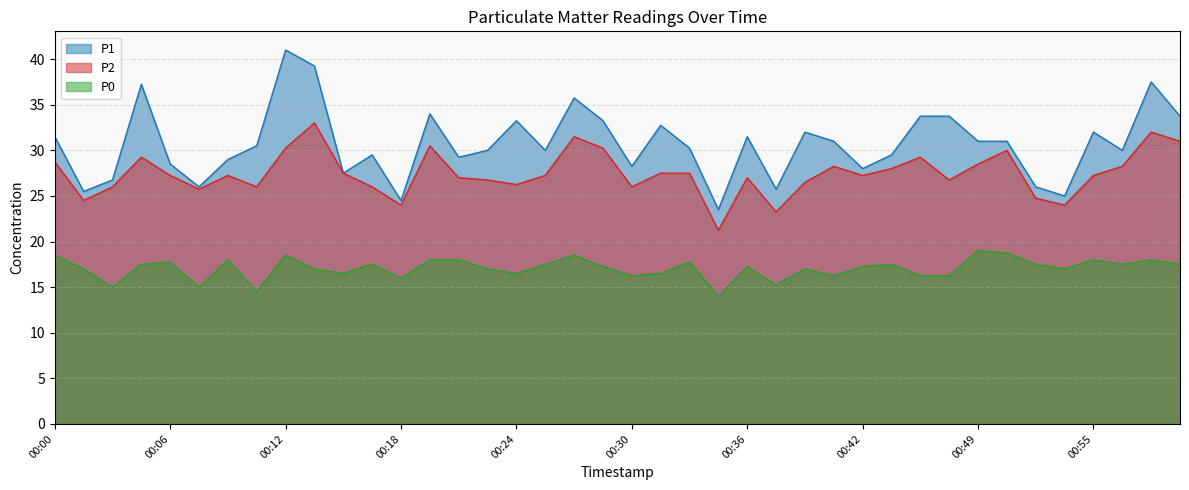

What is the difference between the maximum and minimum values in the P2 series?

11.8